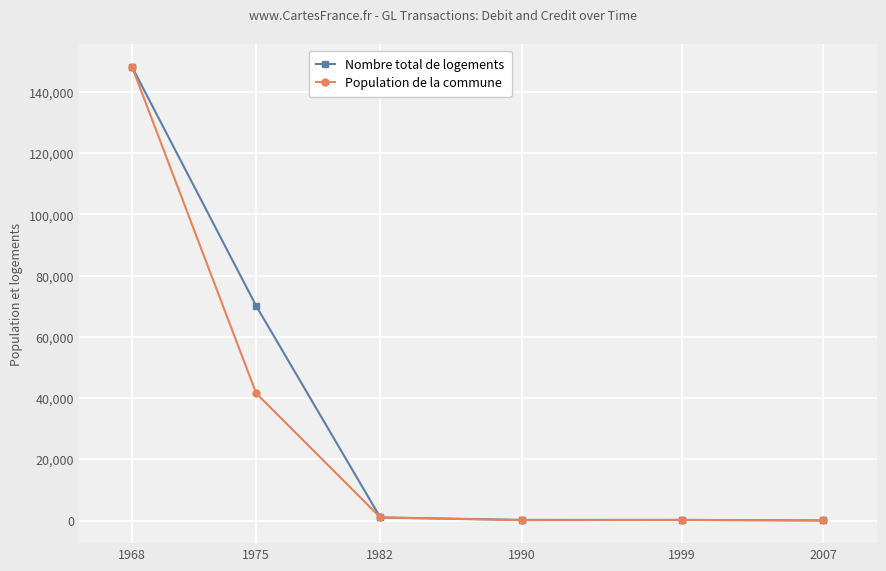

What is the maximum value shown in the chart?

148167.8